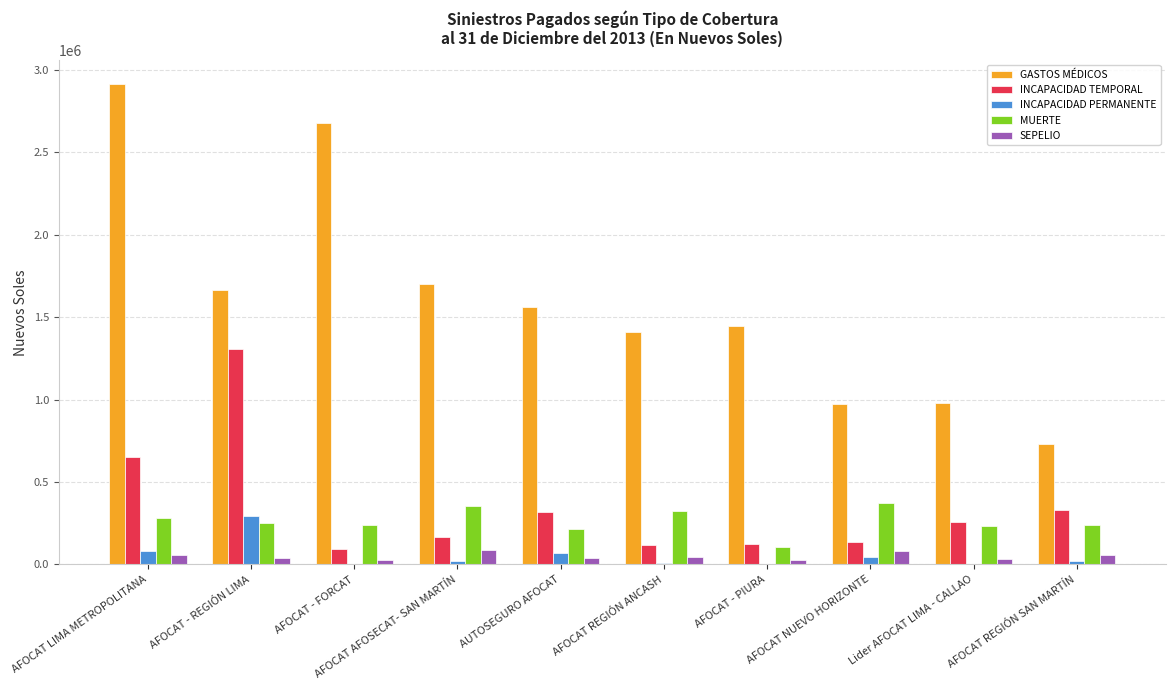

What is the sum of all INCAPACIDAD TEMPORAL values?

3511908.6